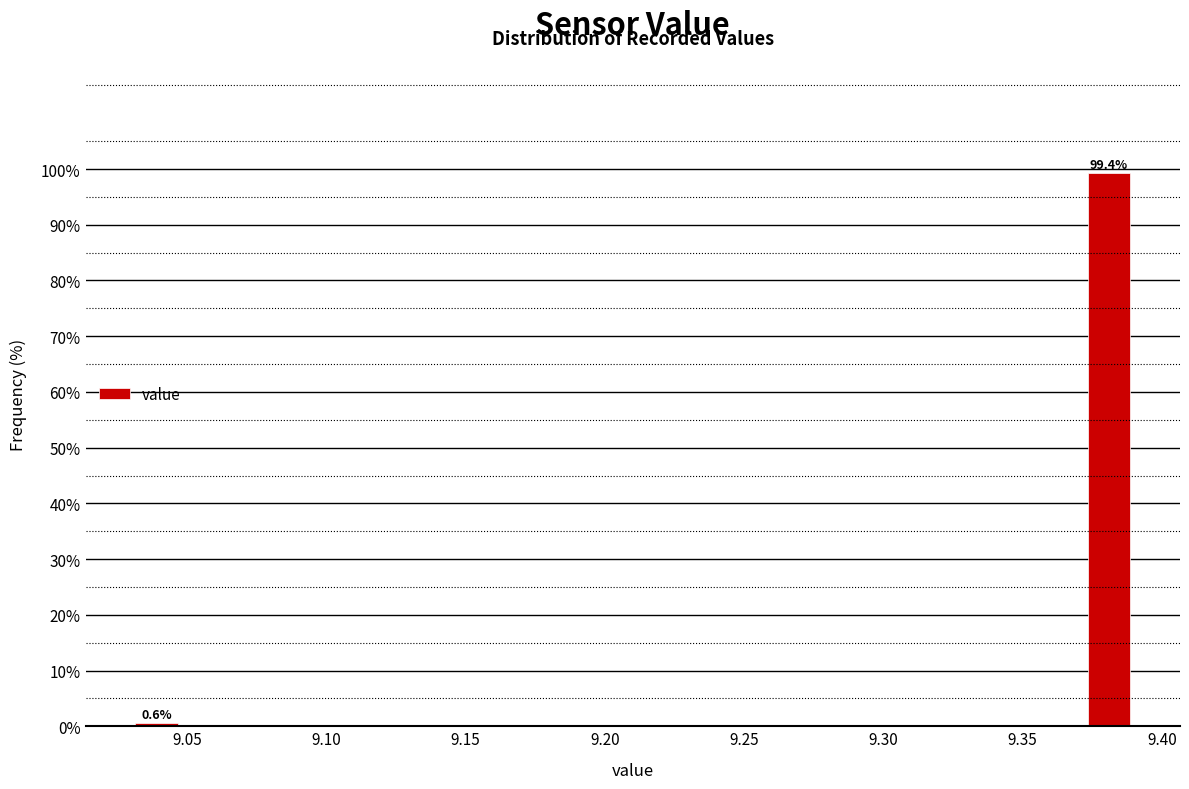

Around what value on the x-axis is the tallest bar? Give the approximate position of its centre, as read against the axis.

9.380